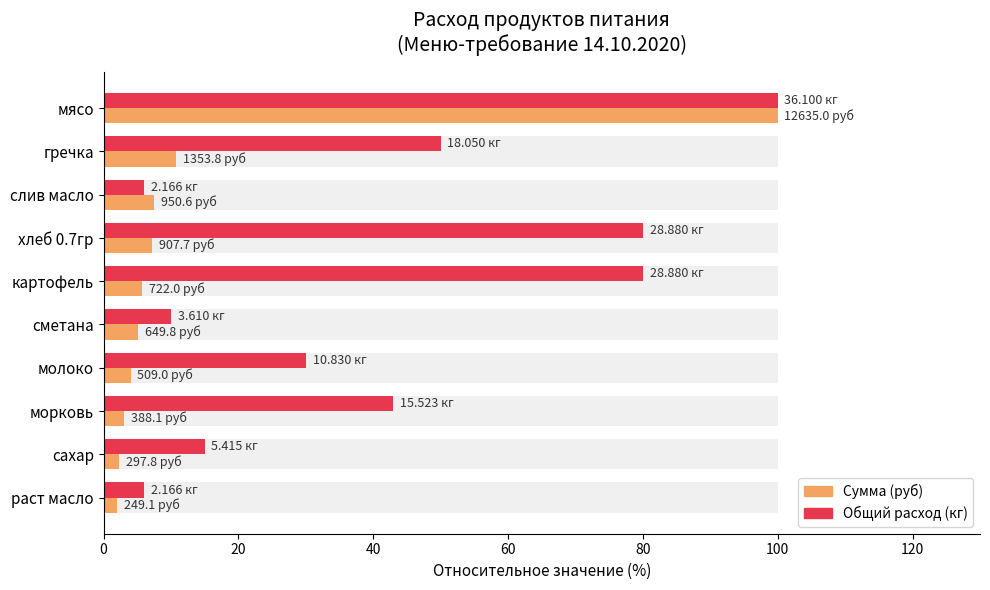

Count the number of categories in the chart.

10